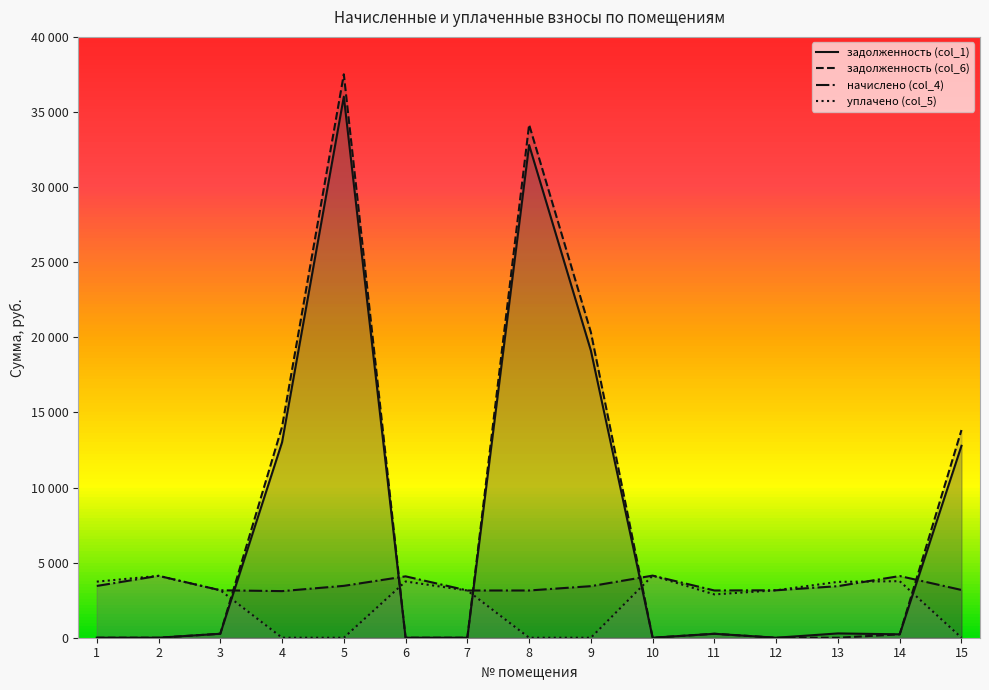

List the labels in order of задолженность (col_1) value, smallest first.

2, 6, 7, 12, 10, 1, 14, 11, 3, 13, 15, 4, 9, 8, 5